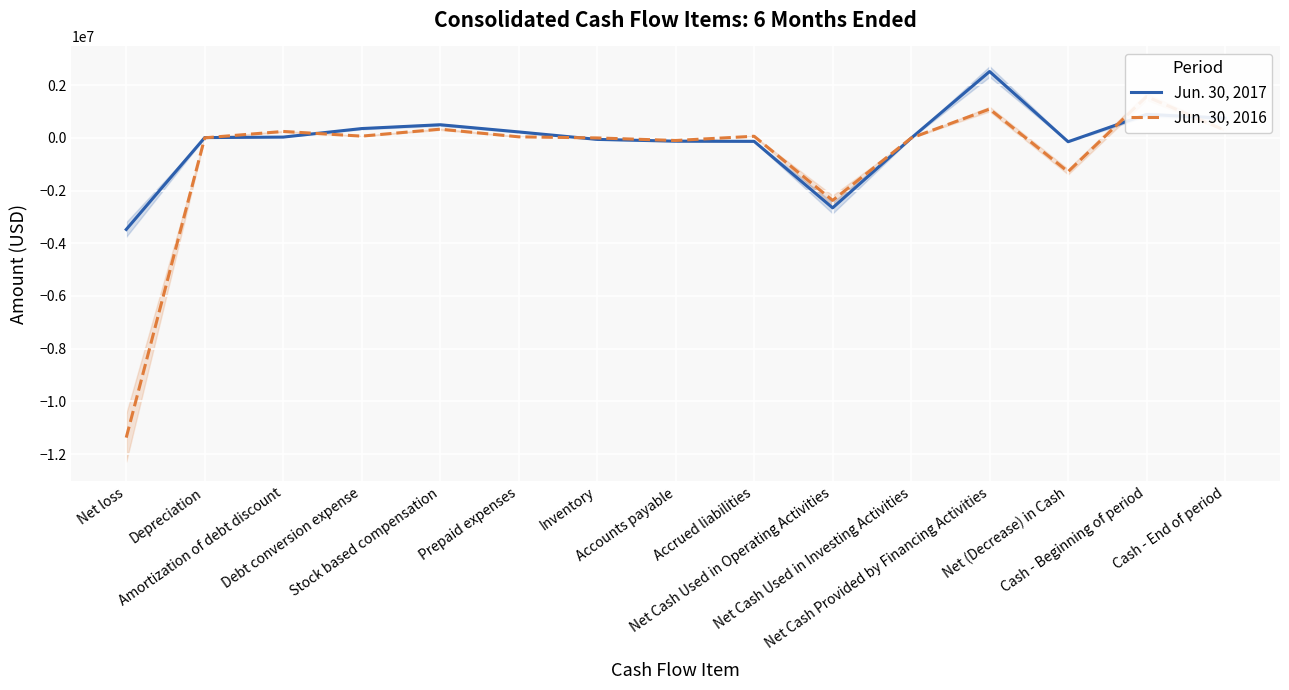

At which category is the sum across all series the highest?

Net Cash Provided by Financing Activities